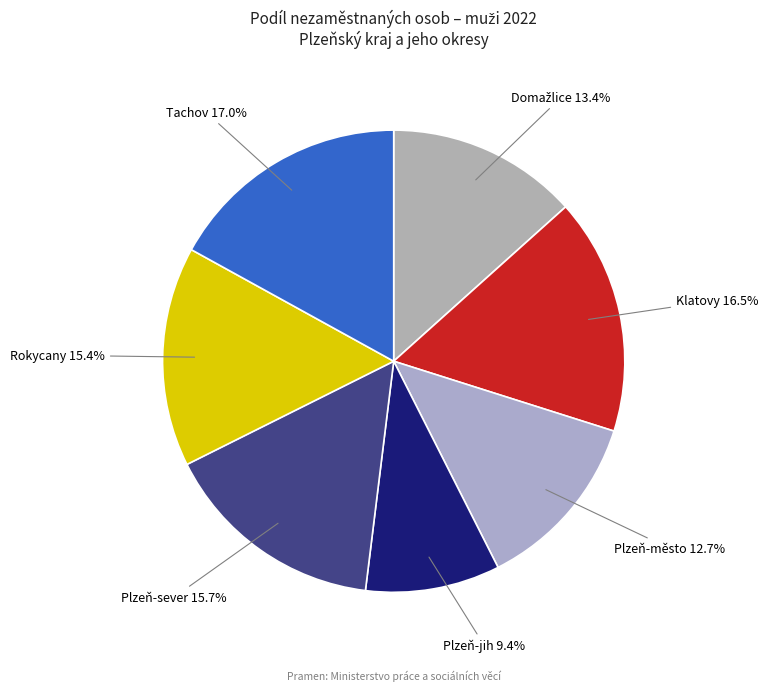

Count the number of slices in the pie.

7